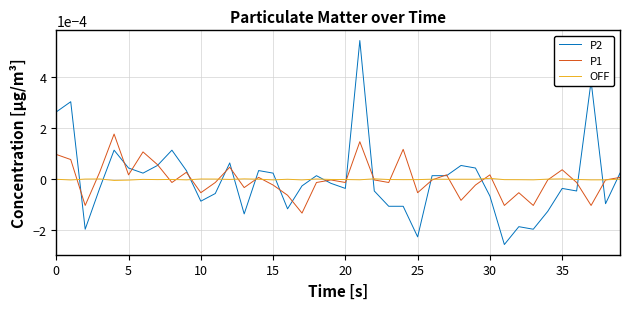

Does the chart display data point markers on the line(s)?

No